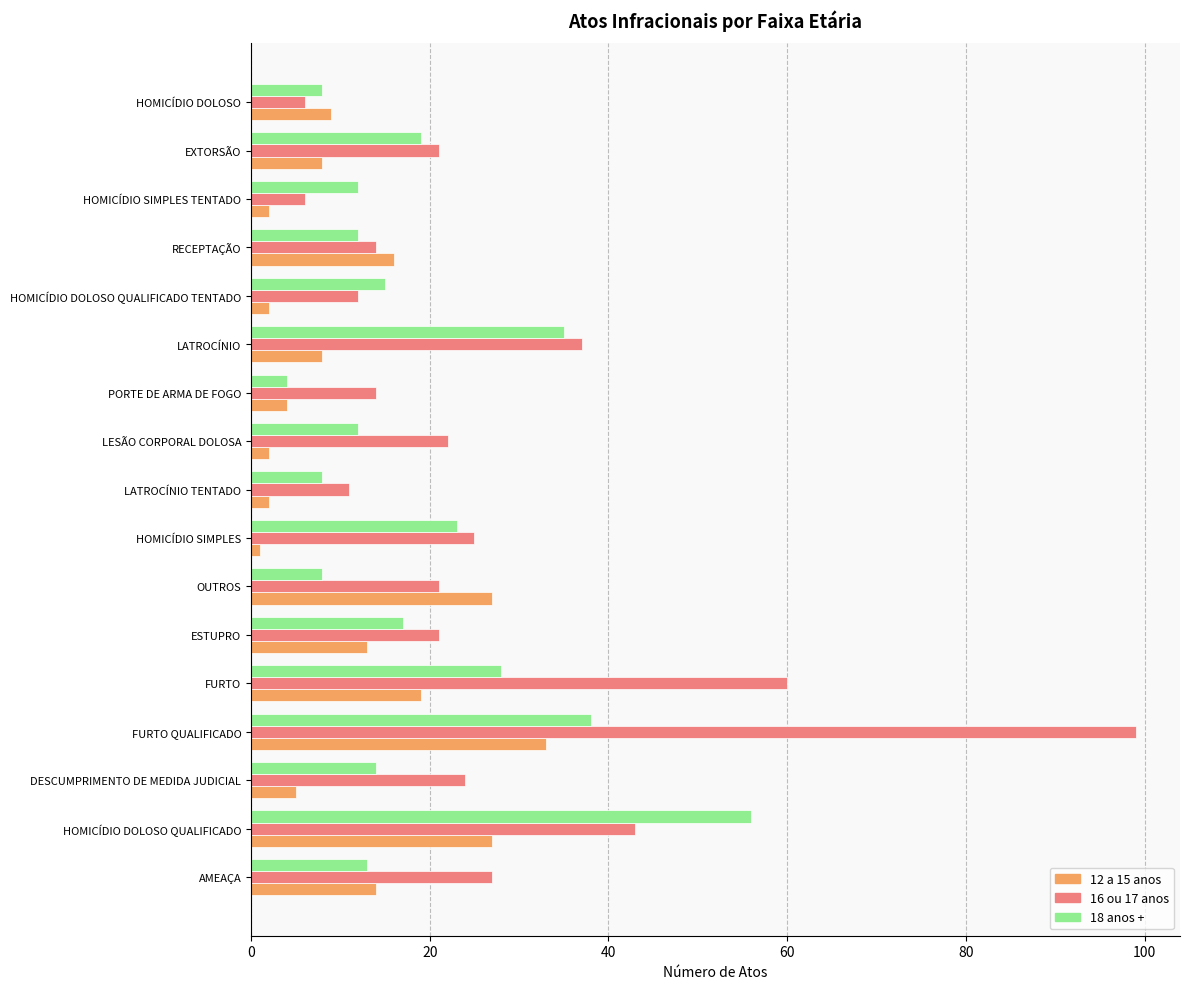

Which series has the widest spread of values?

16 ou 17 anos